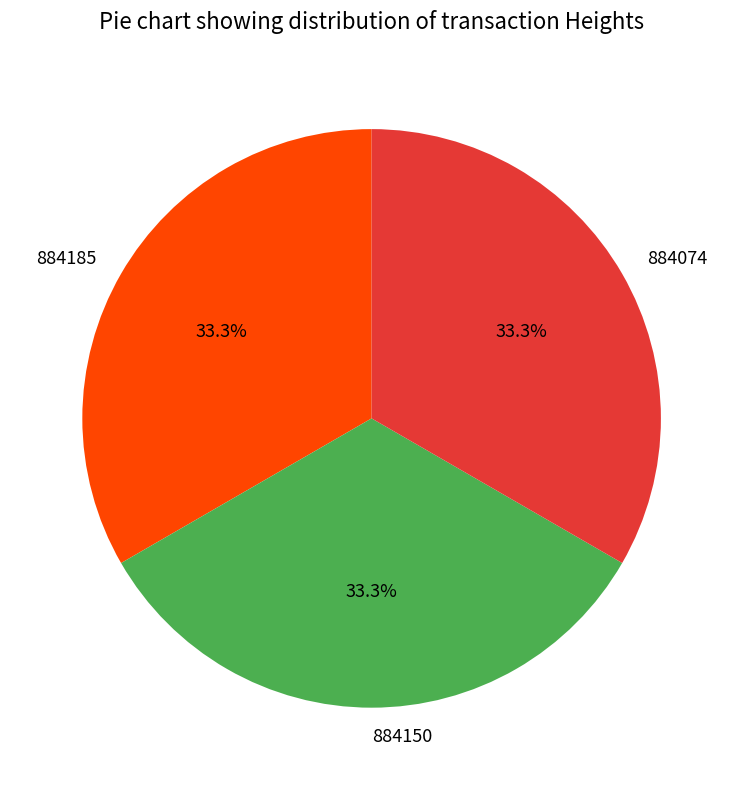

How many slices are in this pie chart?

3